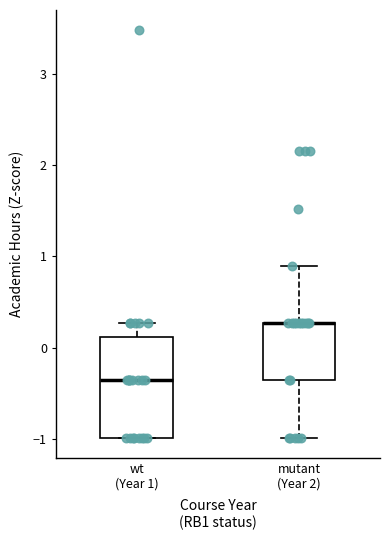

Where does the lower whisker of the box for mutant (Year 2) end on the y-axis? The values are not printed on the chart, so give them approximately, as read against the axis.

-1.0